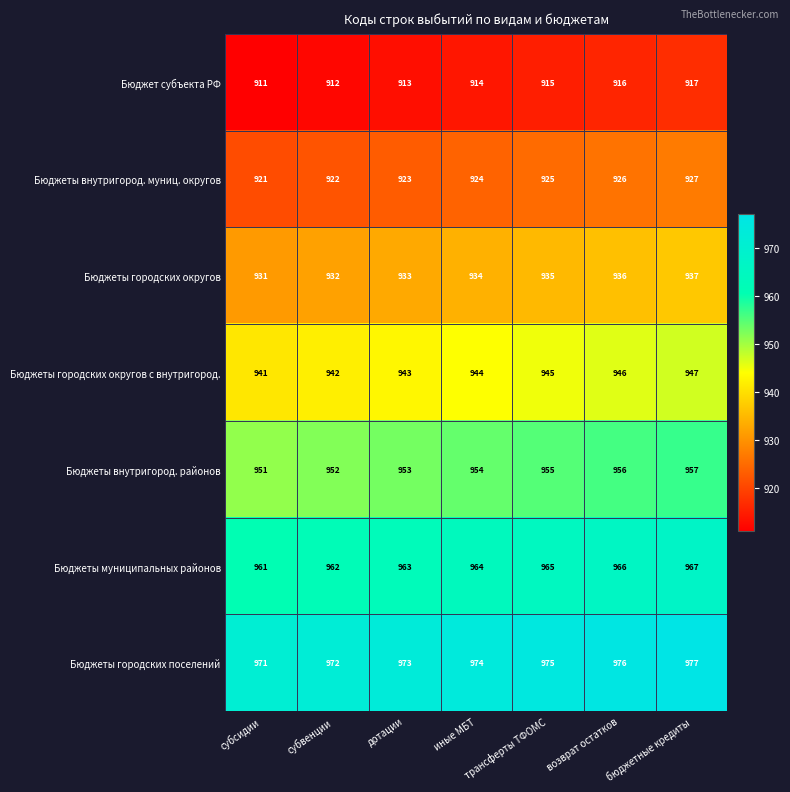

Which category has the lowest value across all series?

субсидии